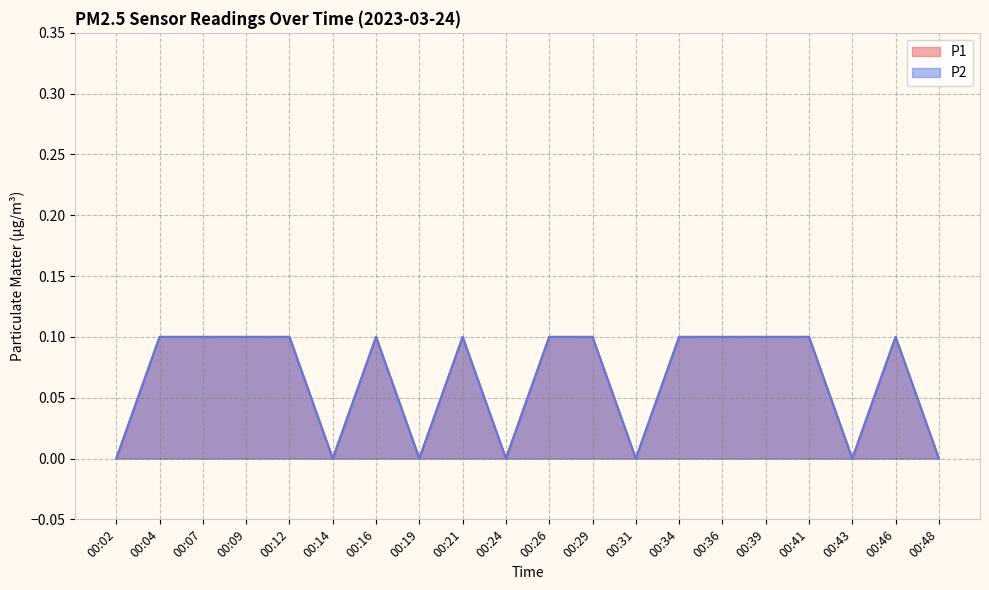

At 00:48, list the series in order from smallest to largest.

P1, P2